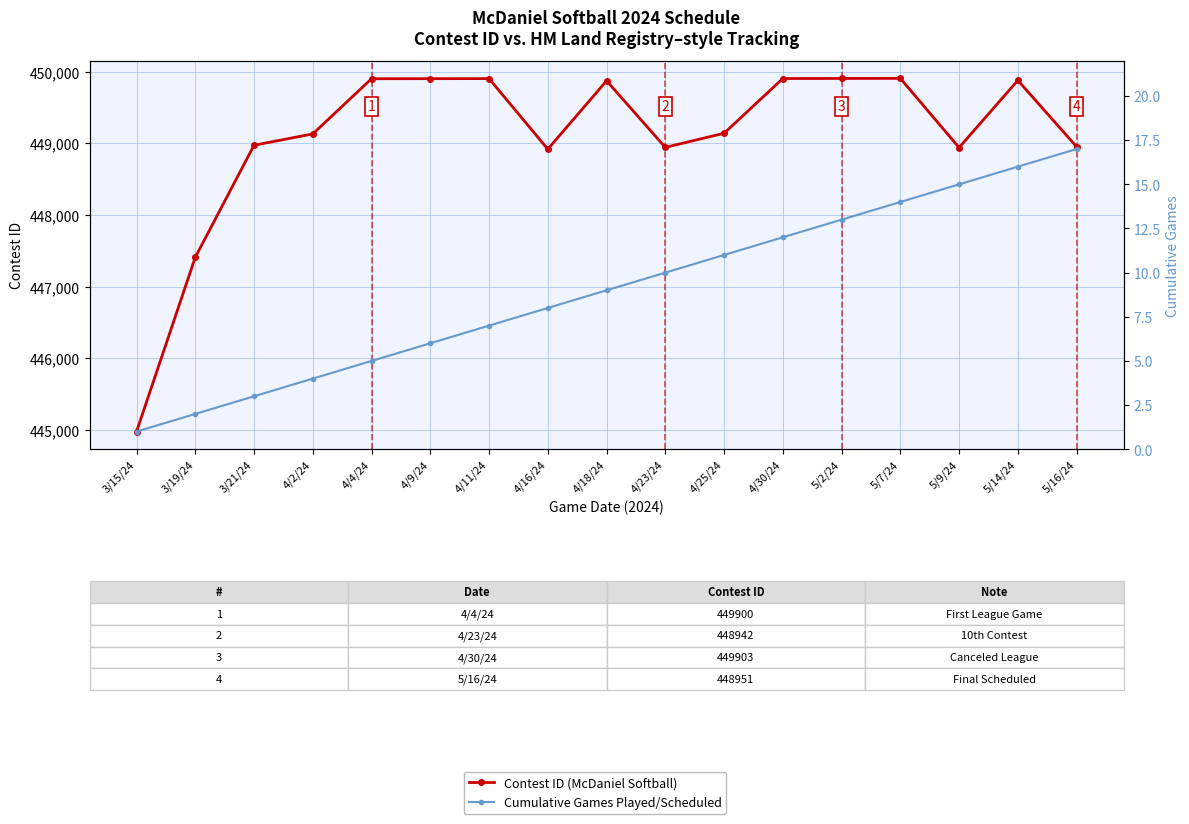

Rank the series by their average value, from highest to lowest.

Contest ID (McDaniel Softball), Cumulative Games Played/Scheduled